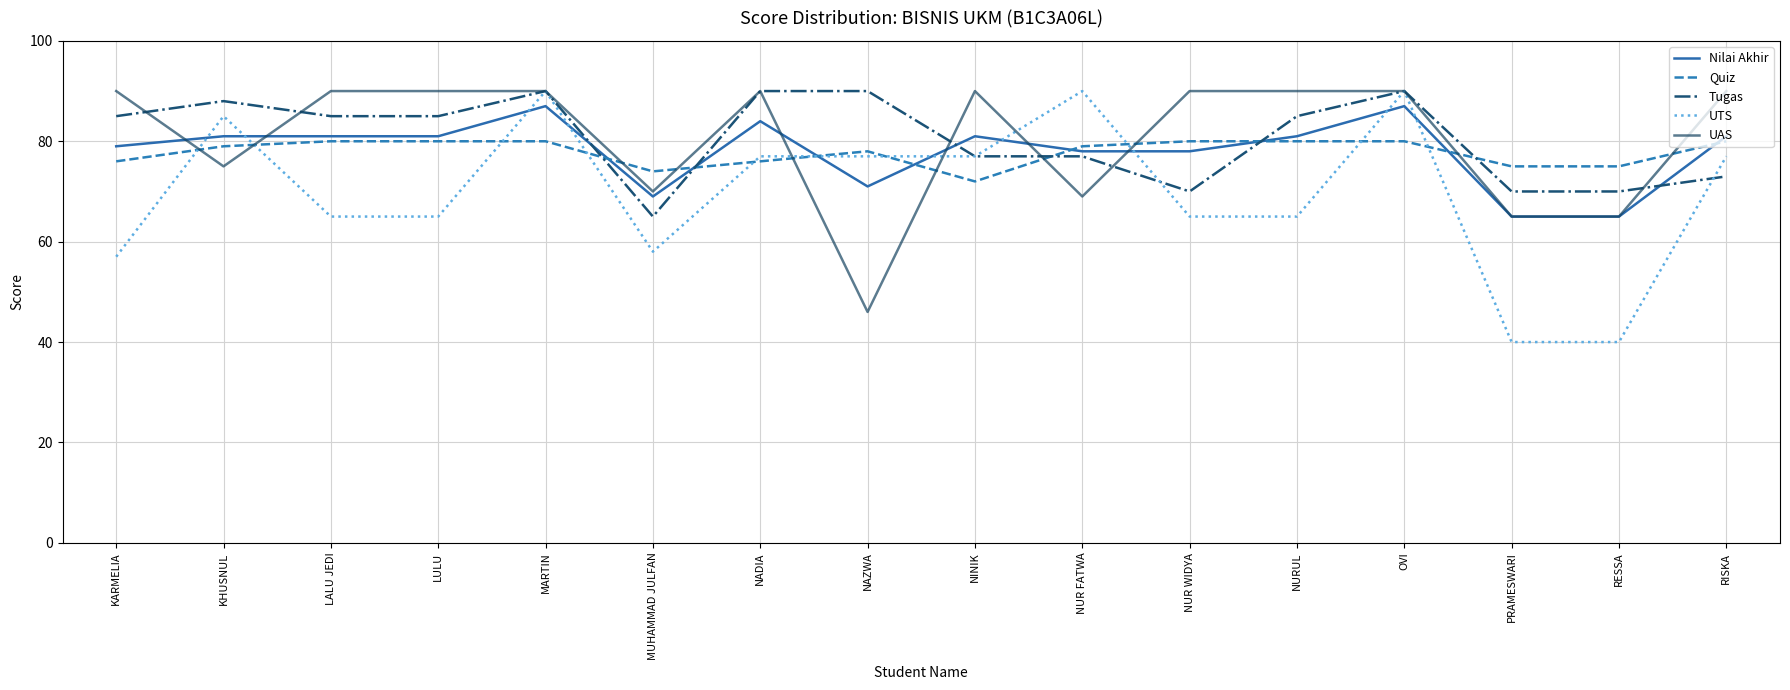

Is the value of Tugas at NADIA greater than the value of UTS at KARMELIA?

Yes